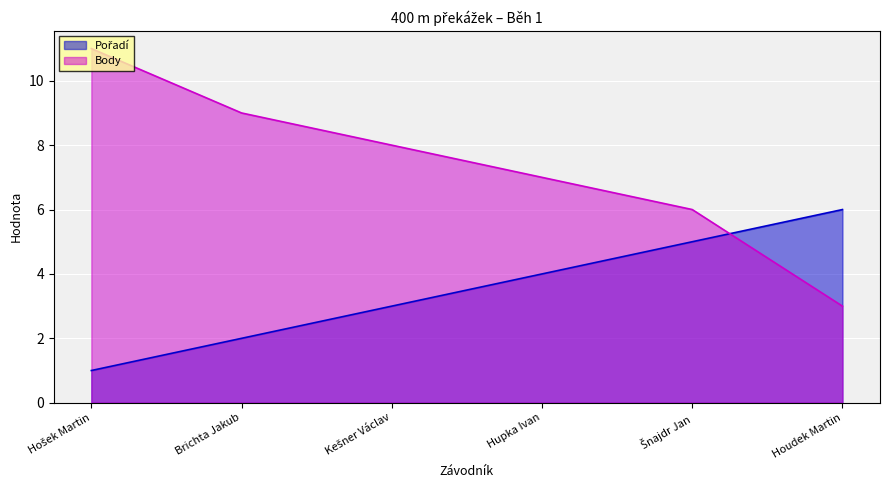

Is it true that Body equals 4 at Brichta Jakub?

False